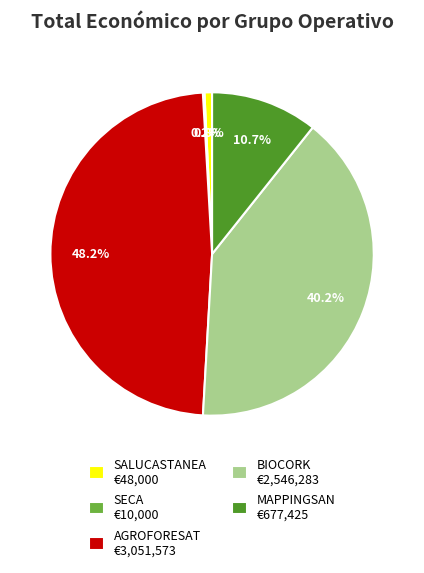

To the nearest percent, what percentage of the pie is BIOCORK?

40%